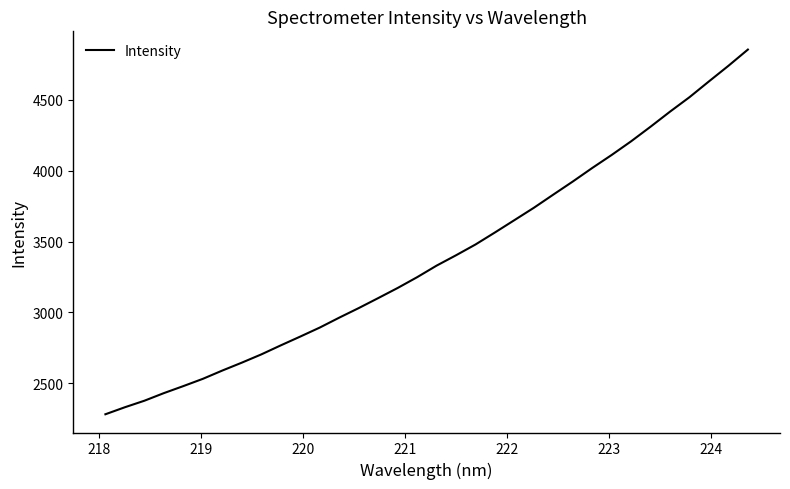

What is the maximum value shown in the chart?

4854.4